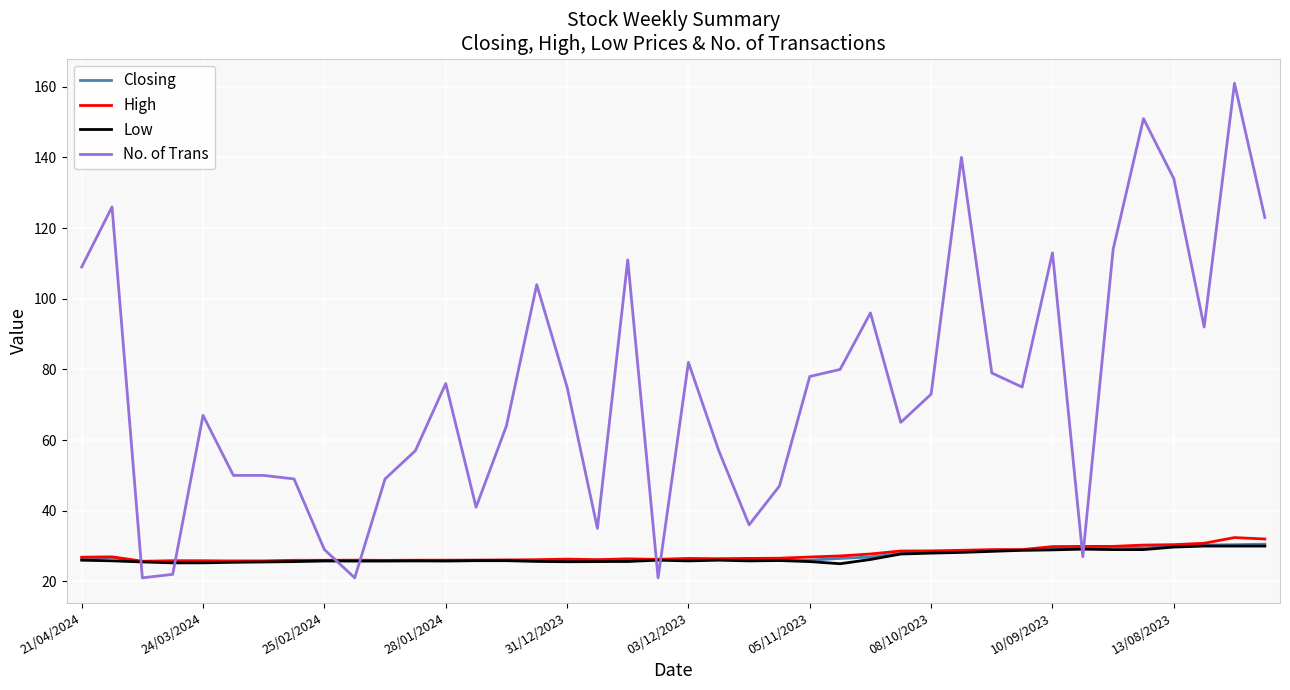

Which series has the largest range (max minus min)?

No. of Trans